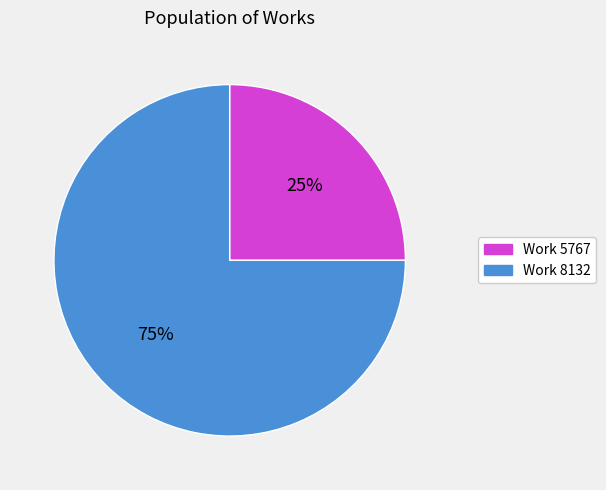

Approximately how many times larger is the value at Work 8132 compared to Work 5767?

3.0